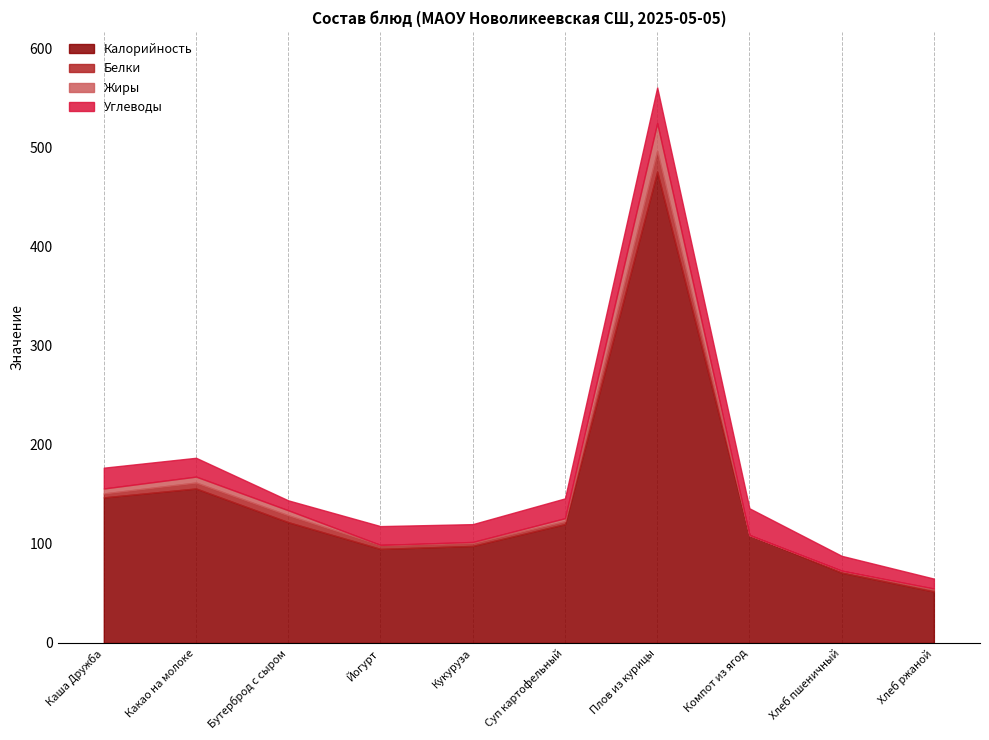

List the labels in order of Белки value, smallest first.

Компот из ягод, Хлеб пшеничный, Хлеб ржаной, Кукуруза, Суп картофельный, Каша Дружба, Йогурт, Какао на молоке, Бутерброд с сыром, Плов из курицы